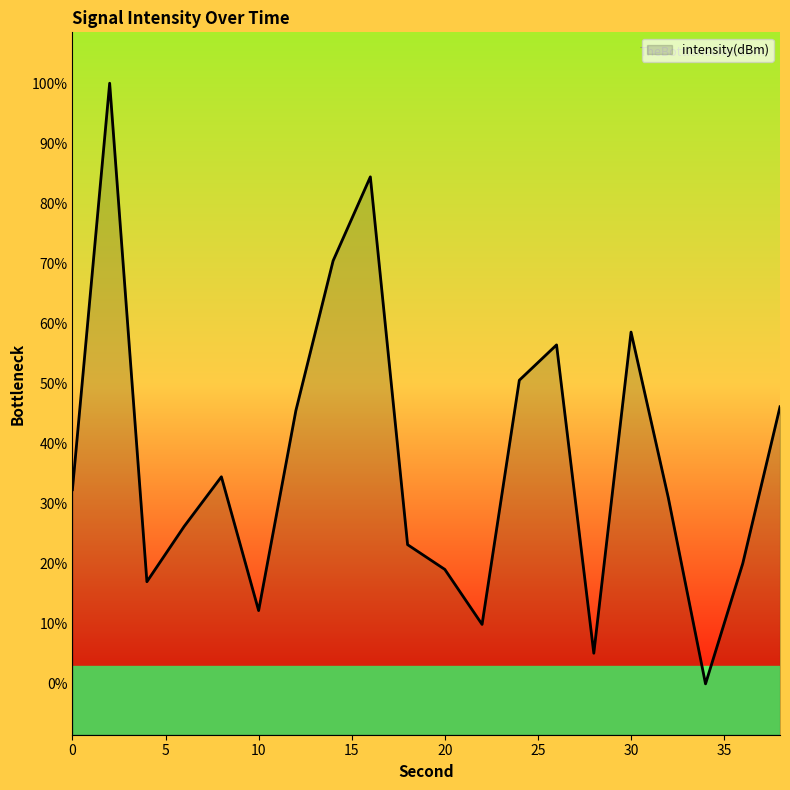

Does the chart display data point markers on the line(s)?

No